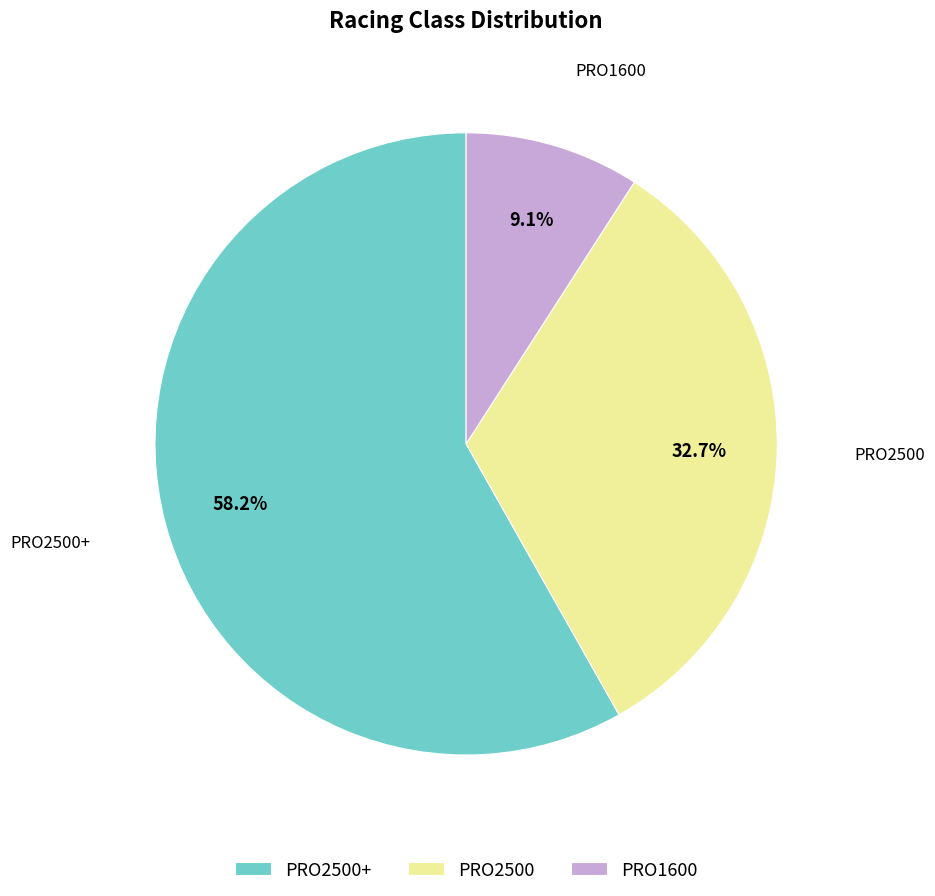

Which slice is the largest?

PRO2500+